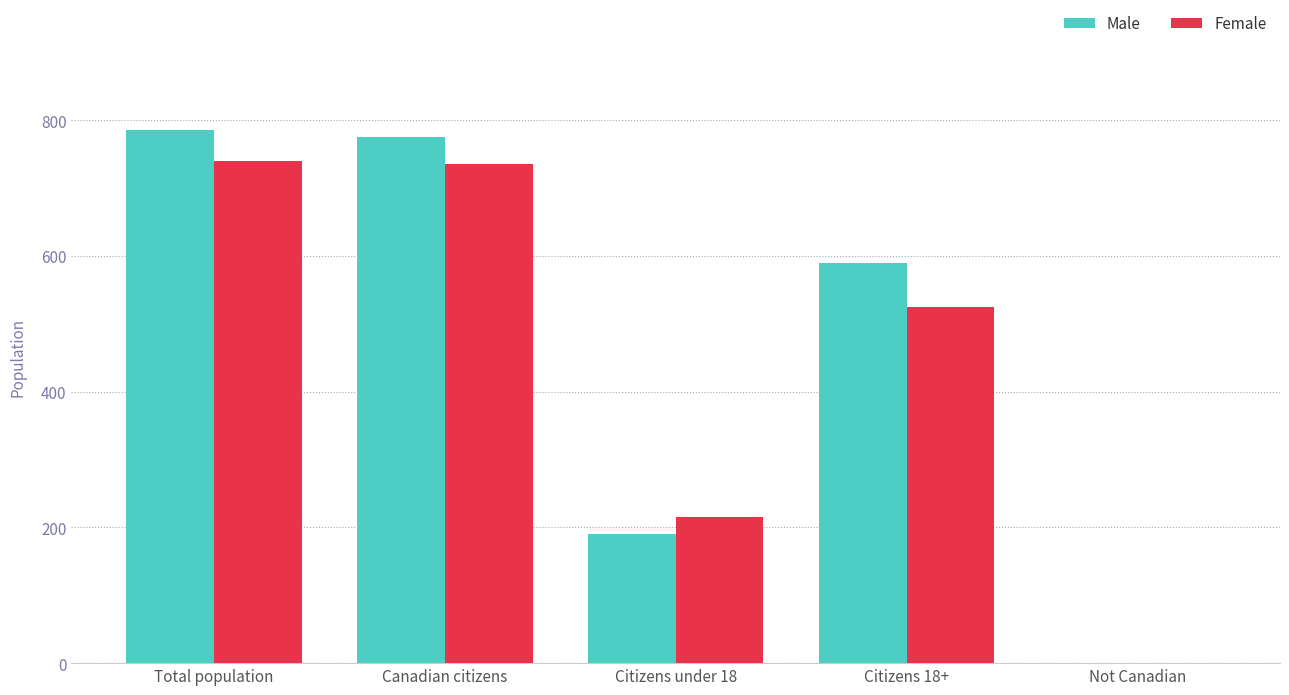

What is the sum of all Female values?

2215